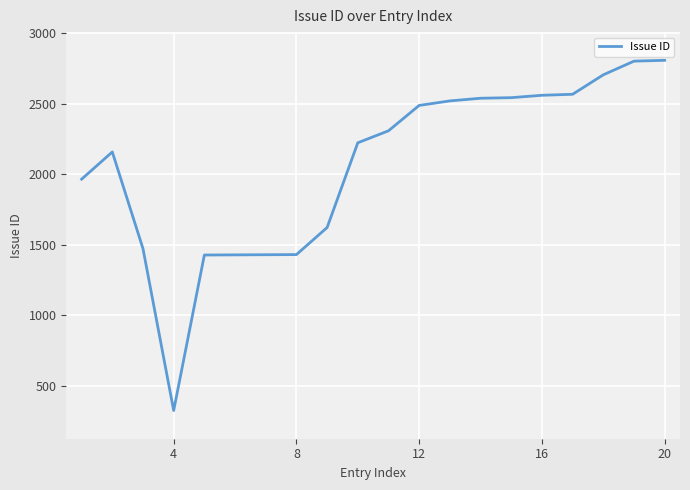

What is the minimum value shown in the chart?

324